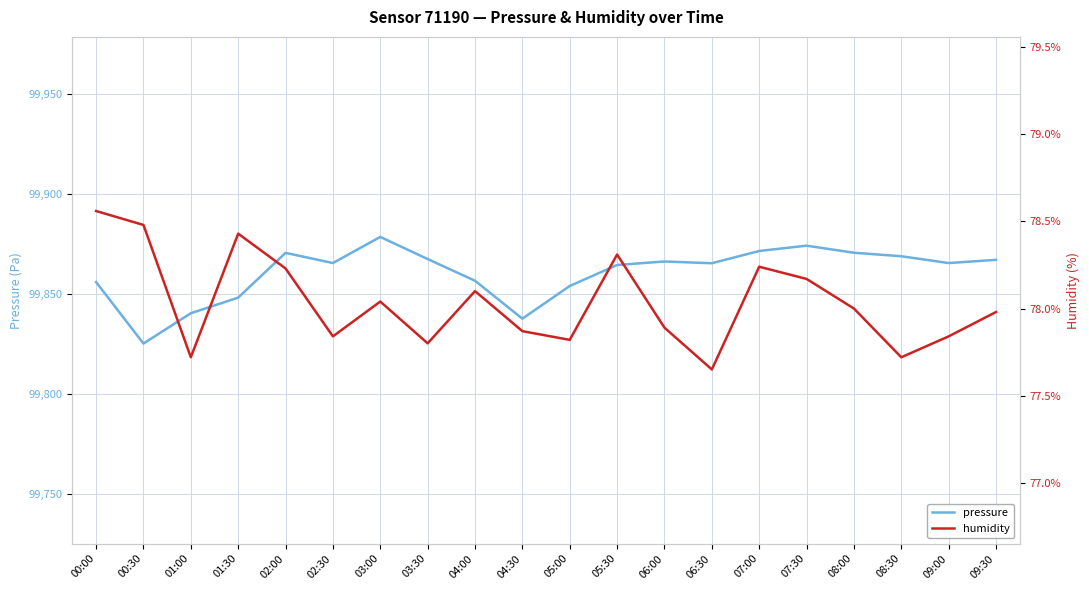

What is the maximum value for pressure?

99878.7